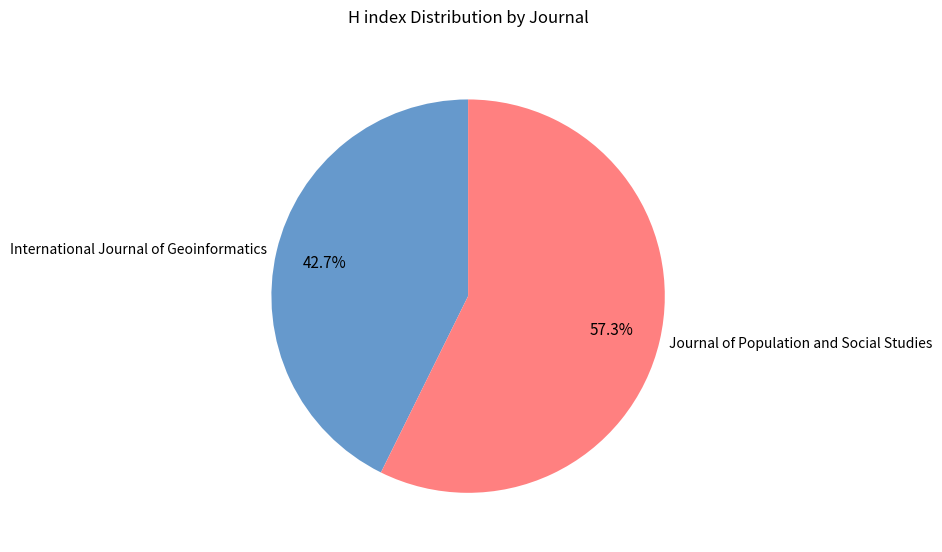

Is it true that Journal of Population and Social Studies is 57% of the pie?

True